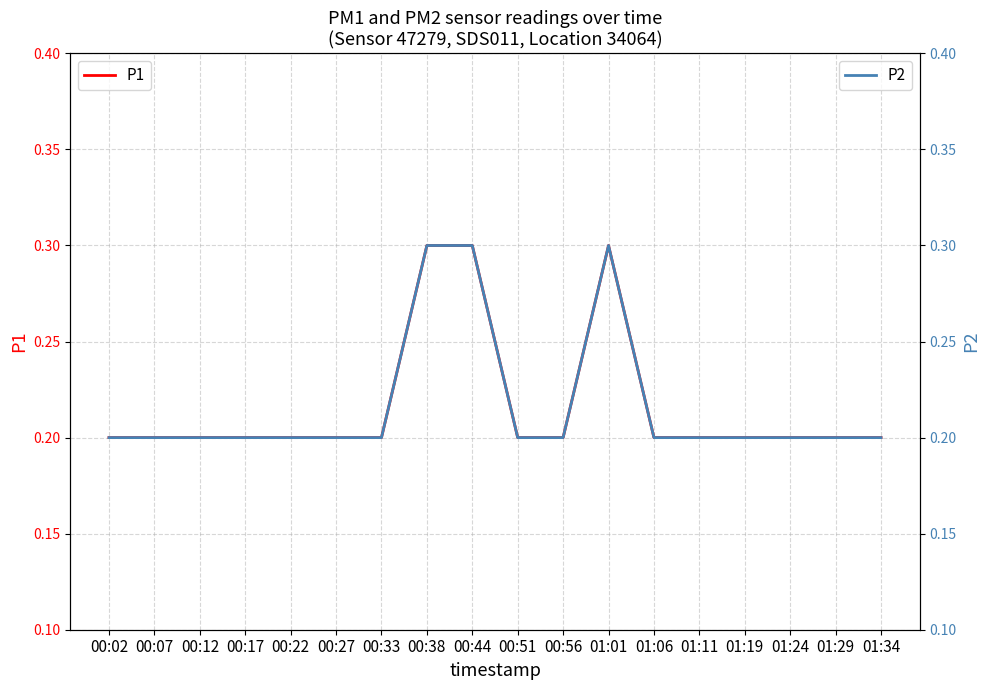

What is the difference between the maximum and second lowest values in the P2 series?

0.1